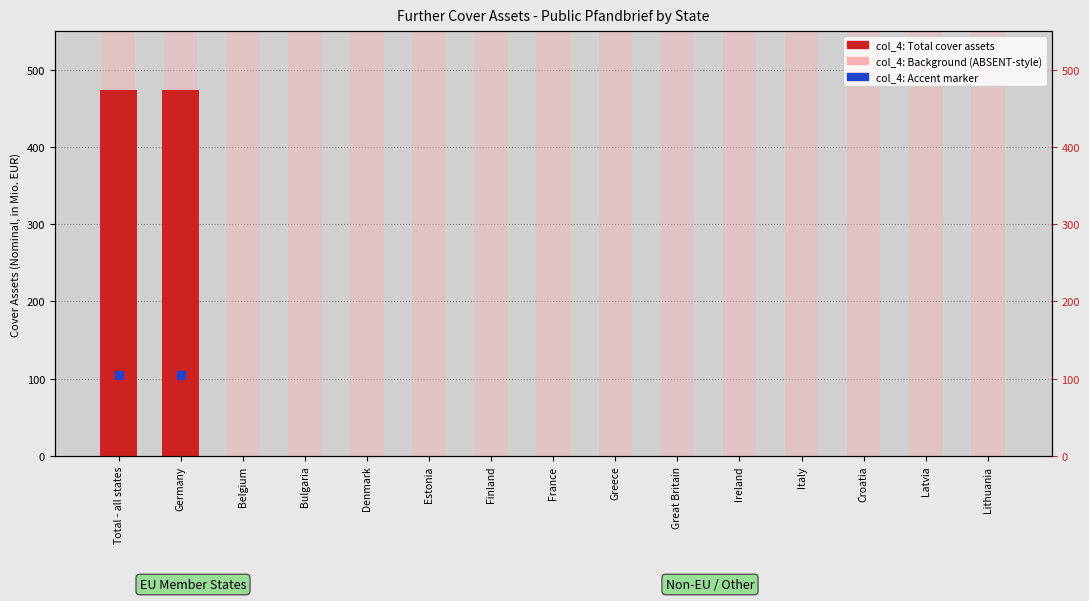

Which label corresponds to the smallest value in the chart?

Belgium